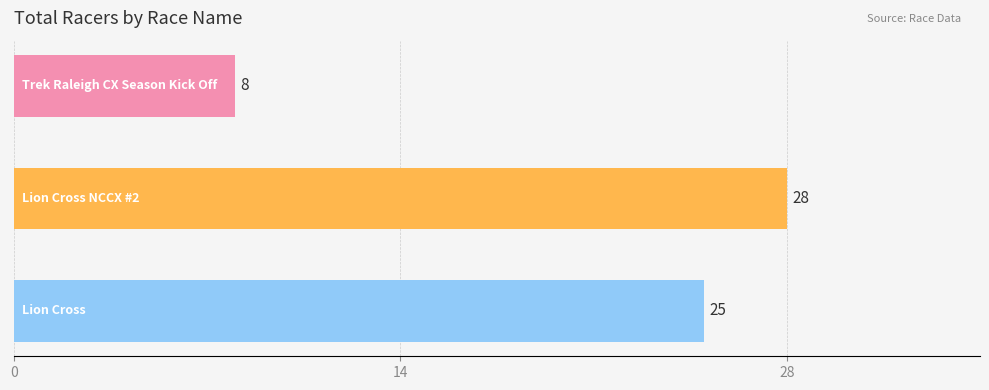

Count the values in the range 8 to 28.

3